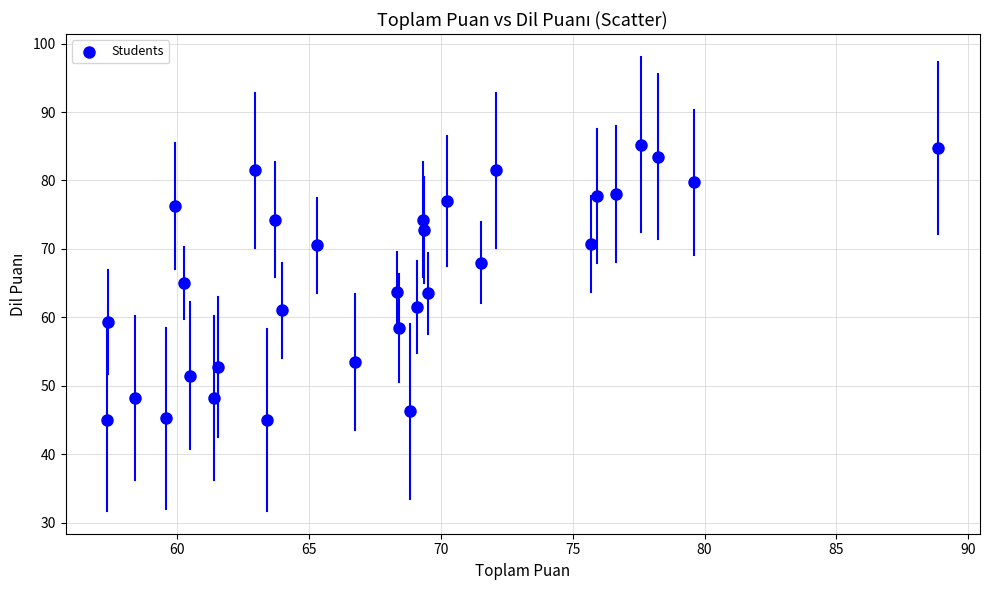

What is the range of X values (max minus min)?

31.5